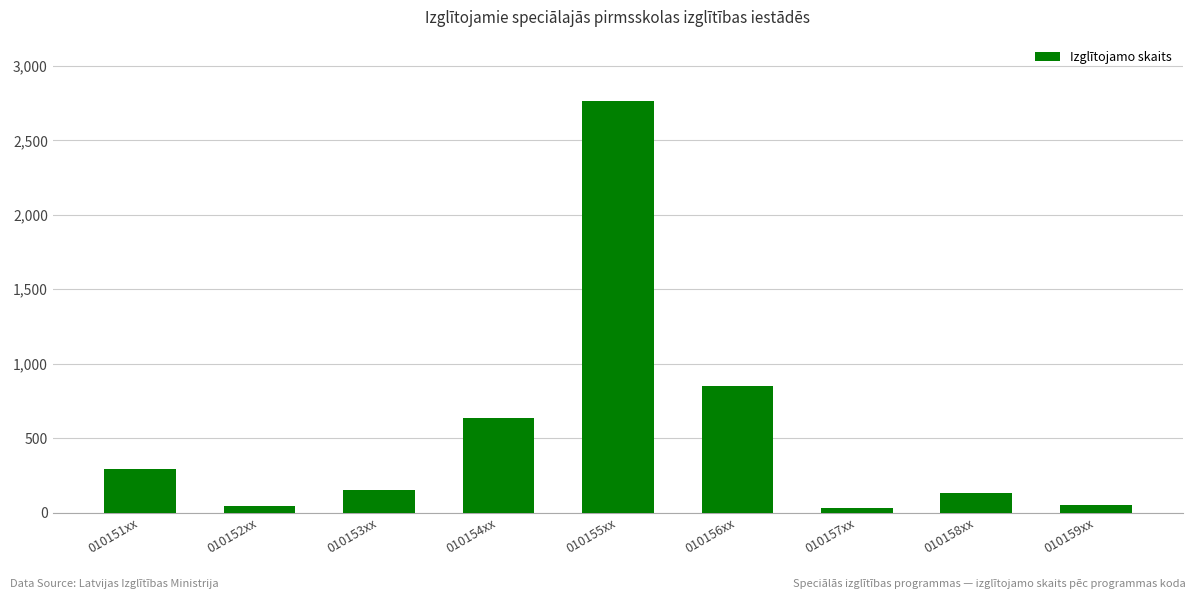

True or false: the data shows 133 at 010158xx.

True